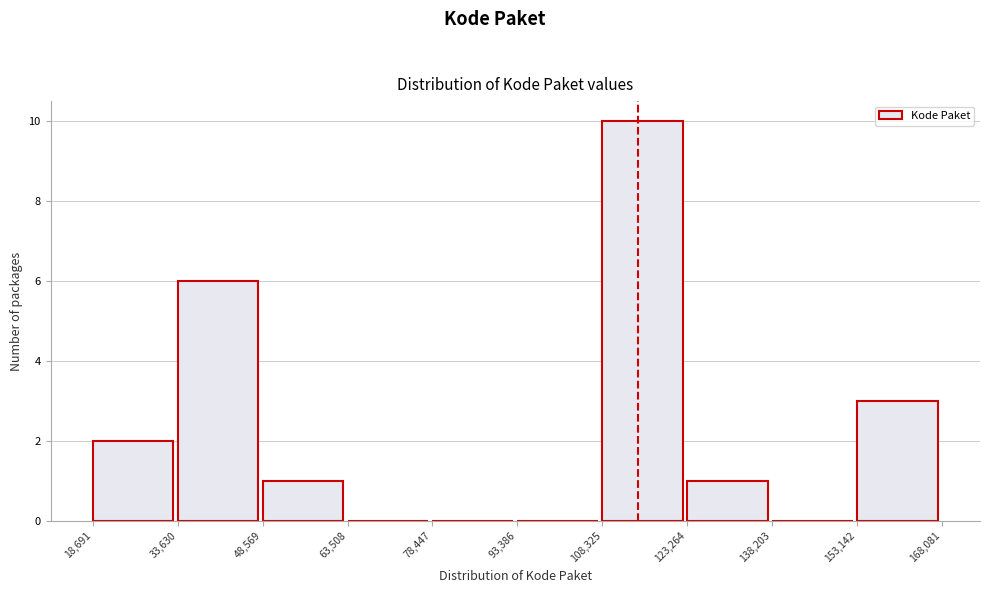

How tall is the bar that spans 18,691 to 33,630 on the x-axis? The values are not printed on the chart, so give them approximately, as read against the axis.

2